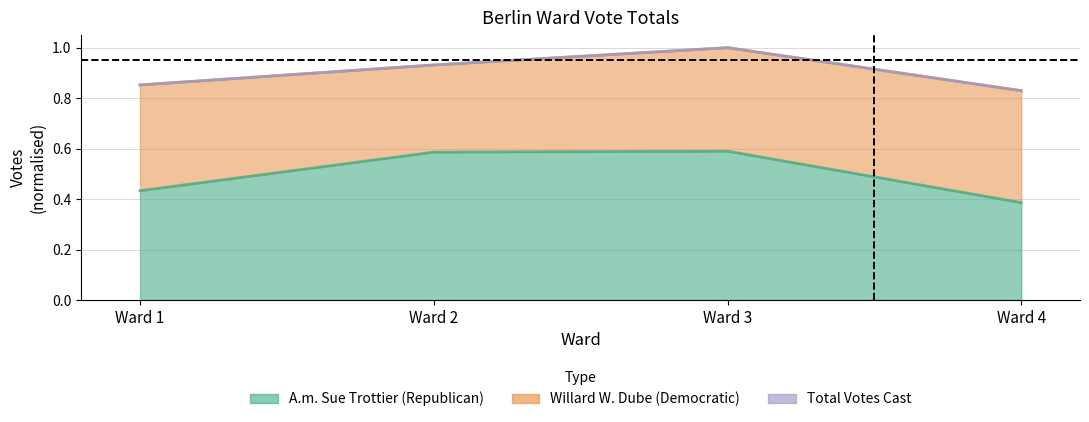

True or false: Total Votes Cast and A.m. Sue Trottier (Republican) intersect in this chart.

False